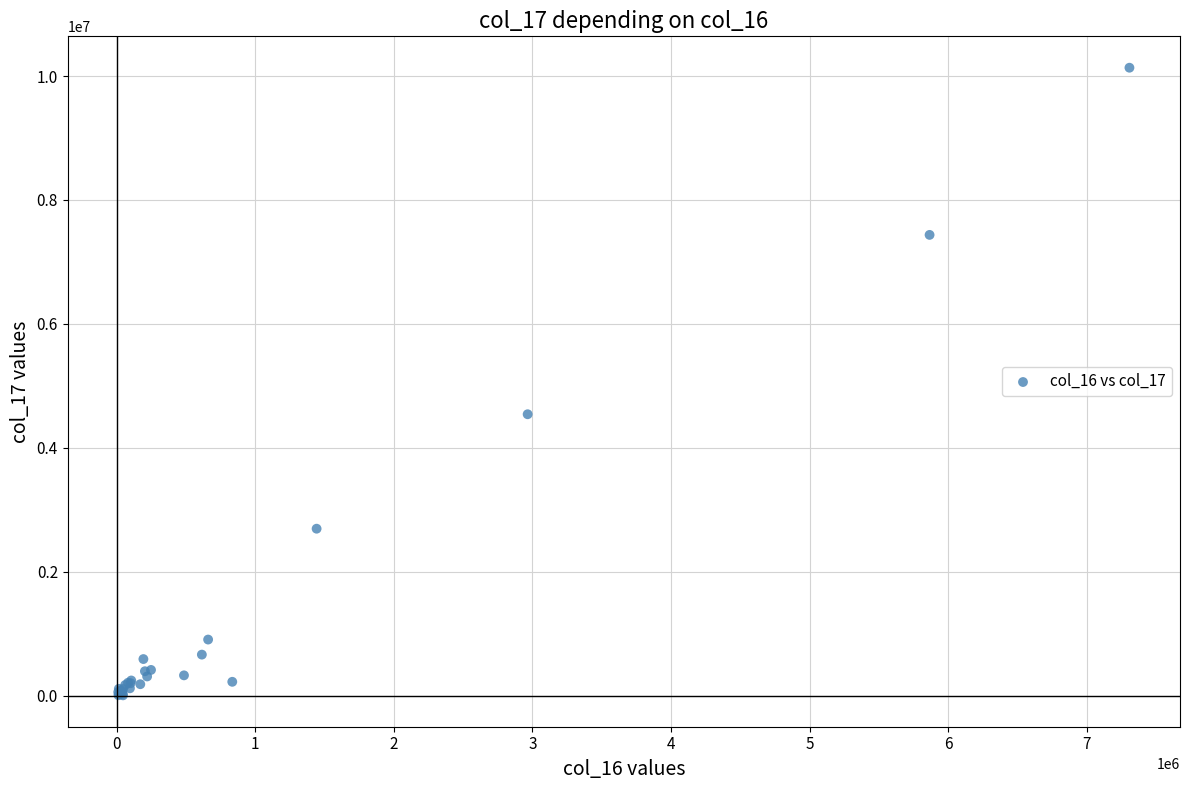

What Y value in the scatter plot is closest to 5071305?

4543333